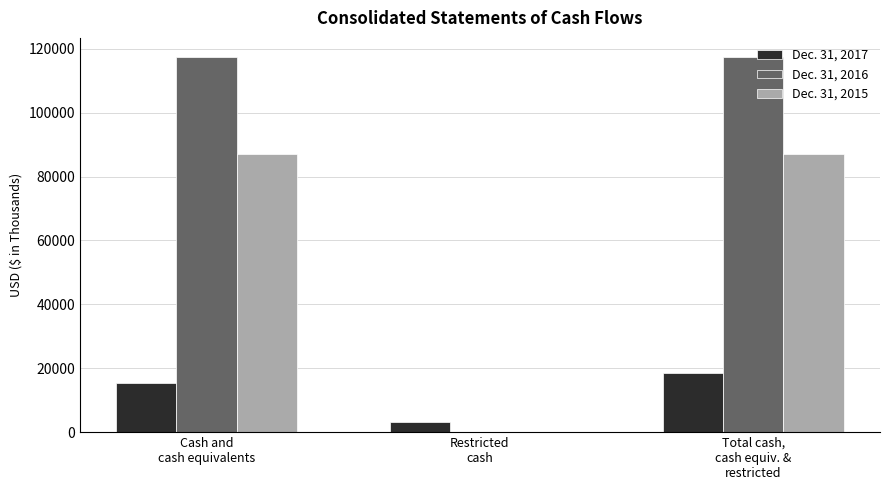

Which series has the largest total across all categories?

Dec. 31, 2016